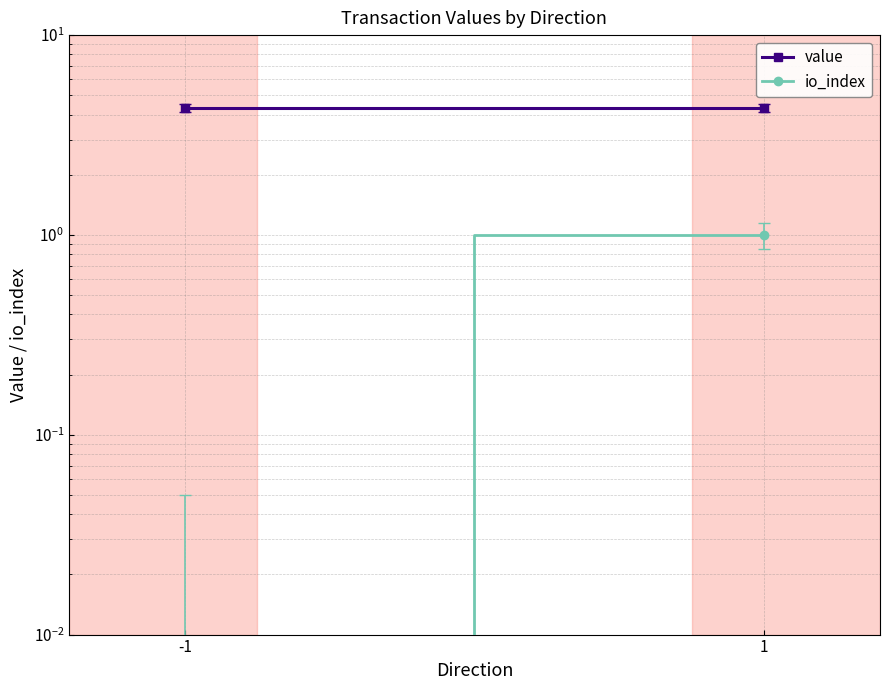

True or false: value has a value of 4.3 at -1.

True